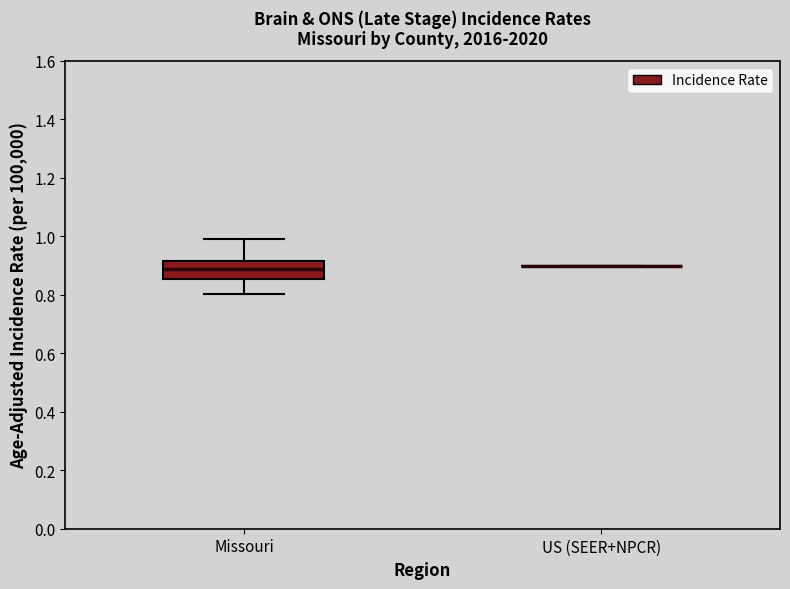

Which box is the tallest, from its lower edge to its upper edge?

Missouri